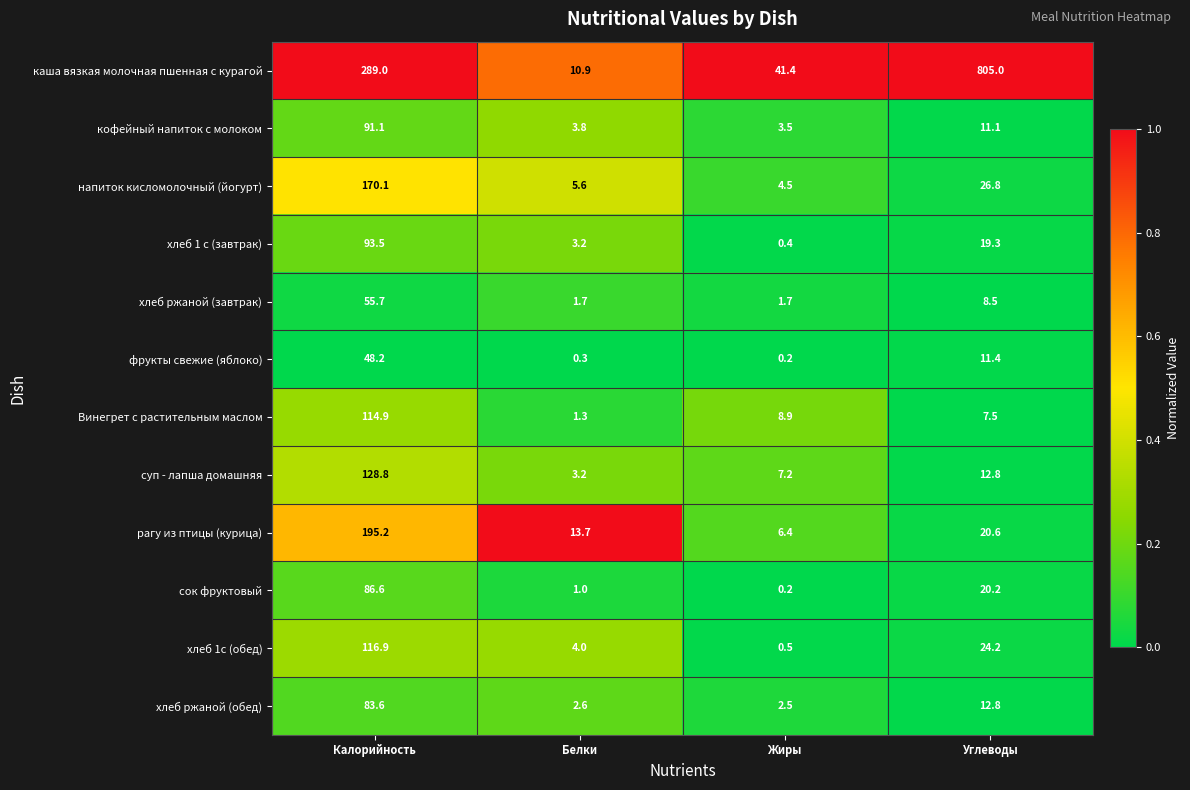

The каша вязкая молочная пшенная с курагой series shows 3.7 at Белки. True or false?

False